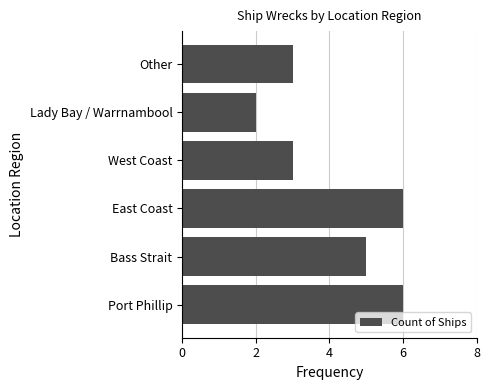

Count the number of data series in this chart.

1